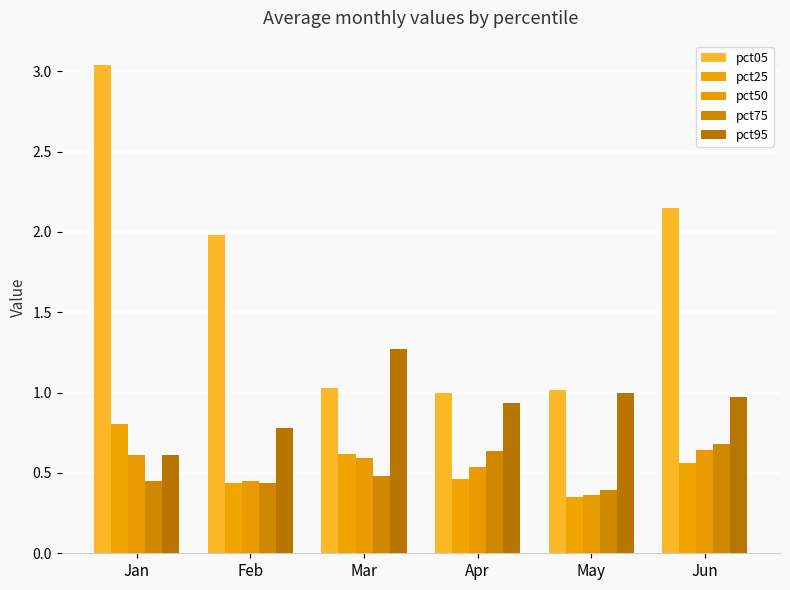

How many series are shown in this chart?

5